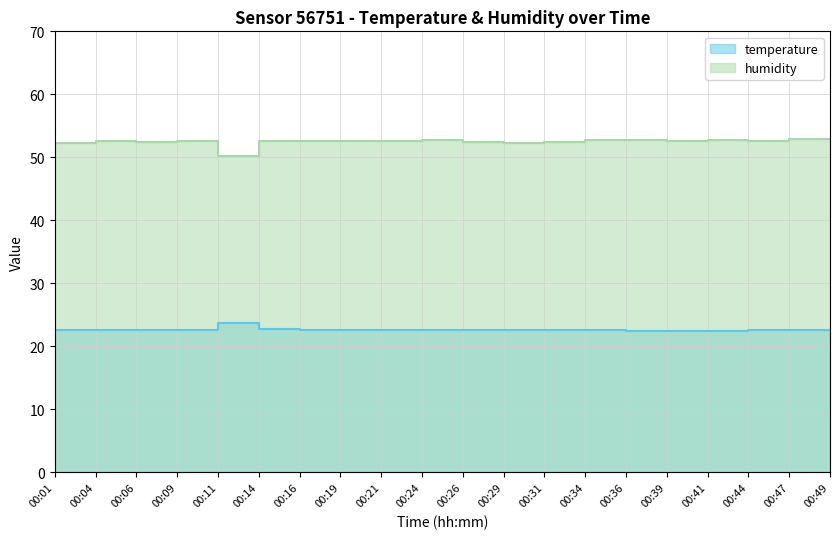

Rank the series by their maximum value, from highest to lowest.

humidity, temperature